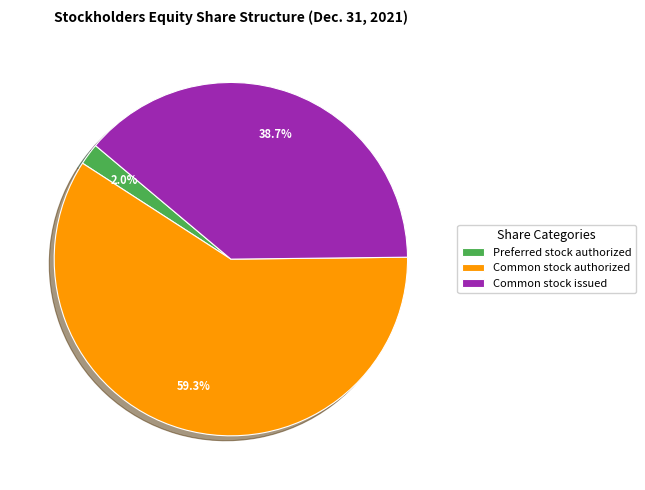

Which category has the smallest portion of the pie?

Preferred stock authorized